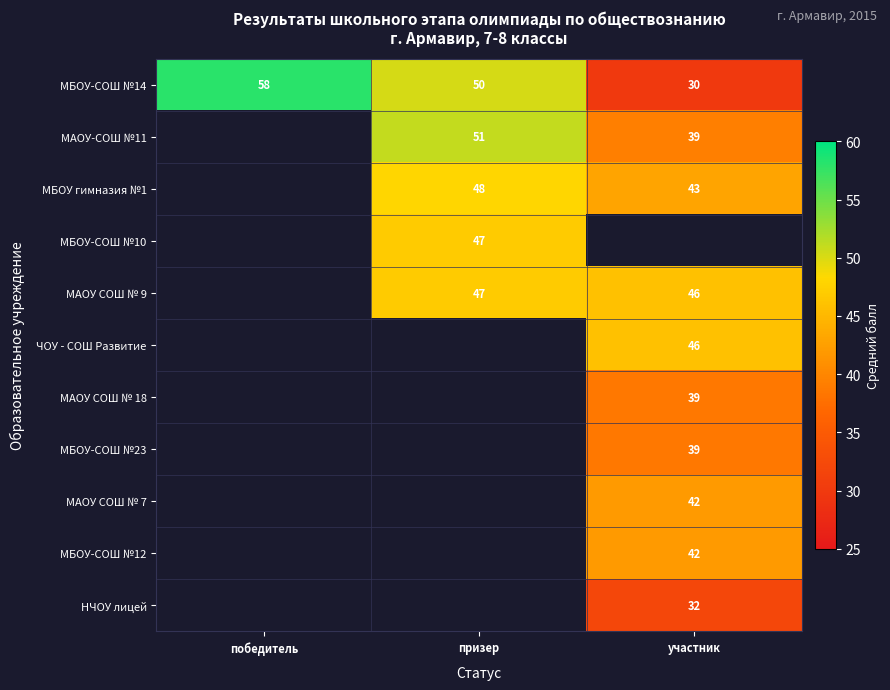

True or false: МАОУ СОШ № 7 has a value of 69 at участник.

False